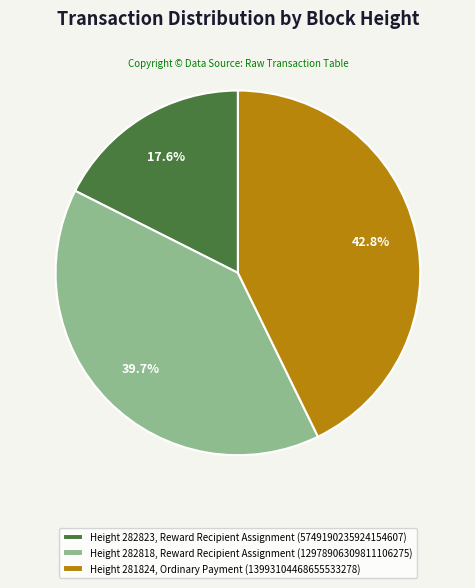

How many segments does this pie chart have?

3